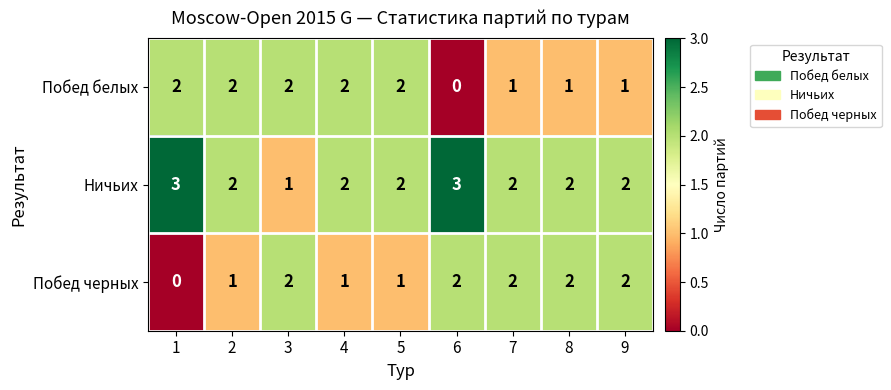

Count the Побед белых values in the range 1 to 2.

8